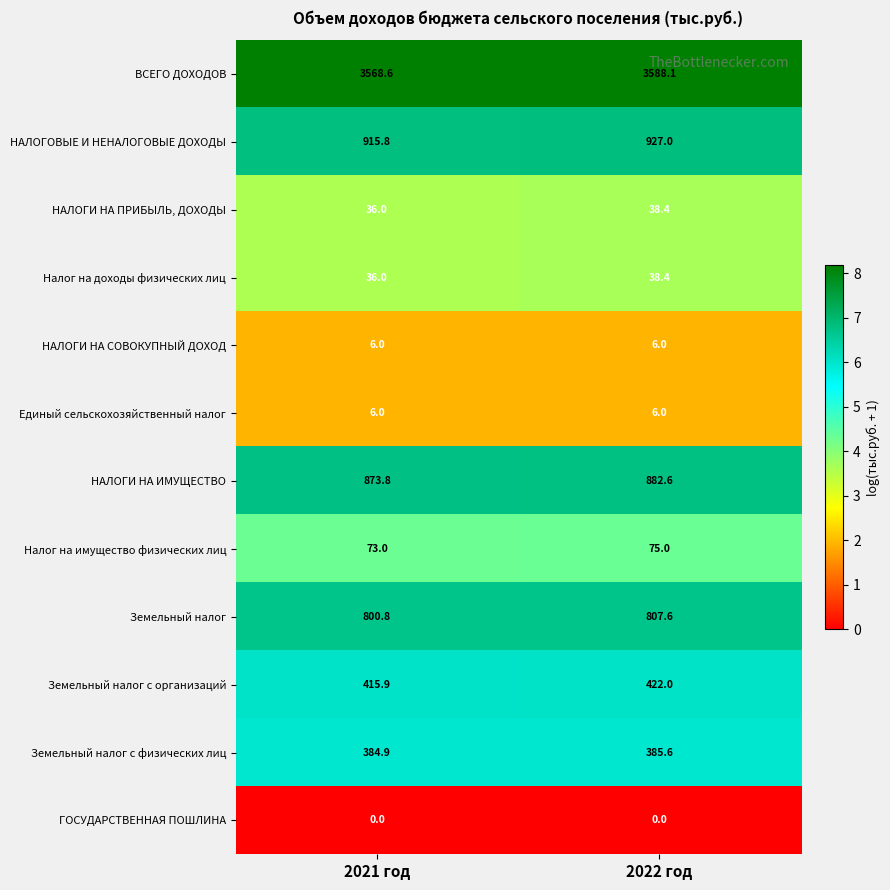

List the labels in order of ВСЕГО ДОХОДОВ value, largest first.

2022 год, 2021 год